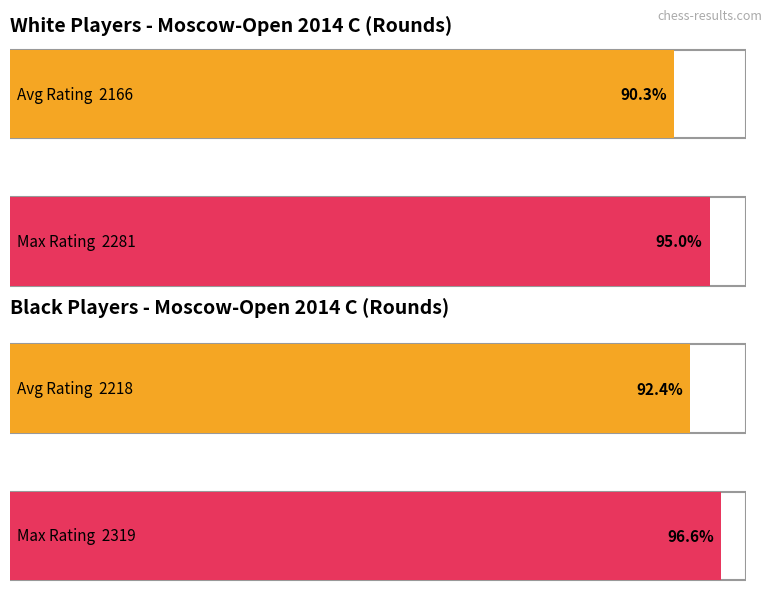

What is the average value of the Black player rating series?

2218